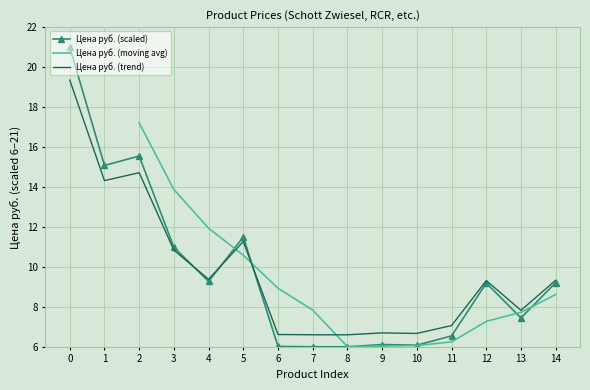

True or false: the data has more than 2 interior local peaks.

True